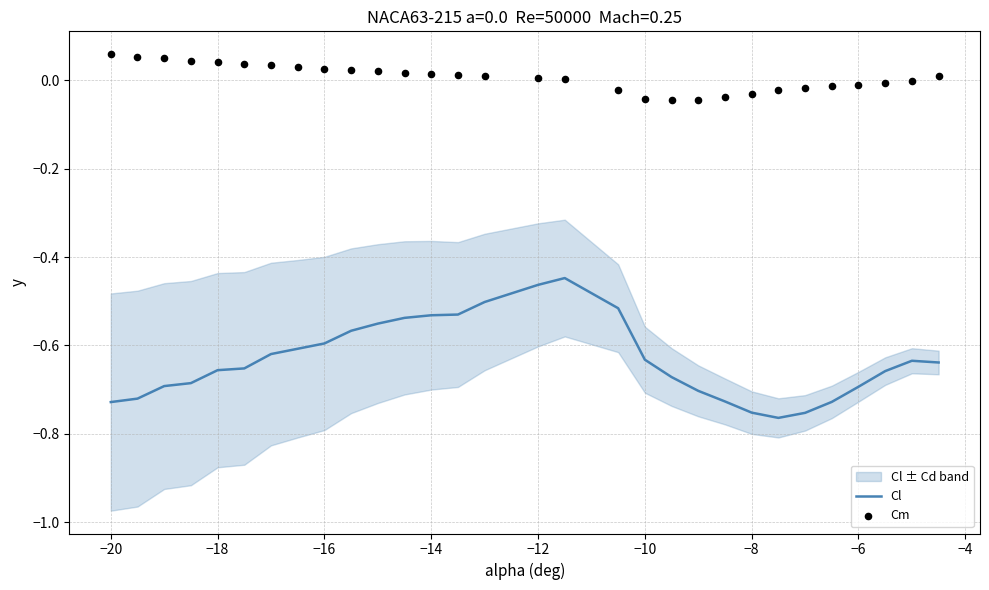

At how many categories does at least one series exceed 0?

18